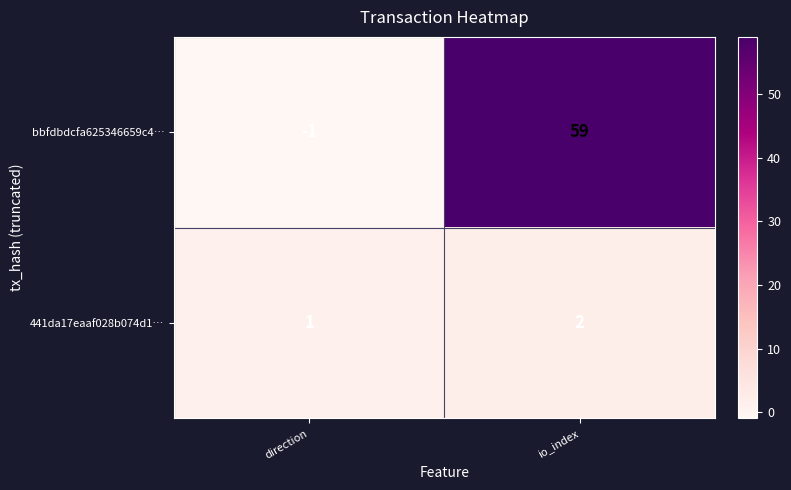

Is the value of bbfdbdcfa625346659c4… at direction greater than the value of 441da17eaaf028b074d1… at io_index?

No